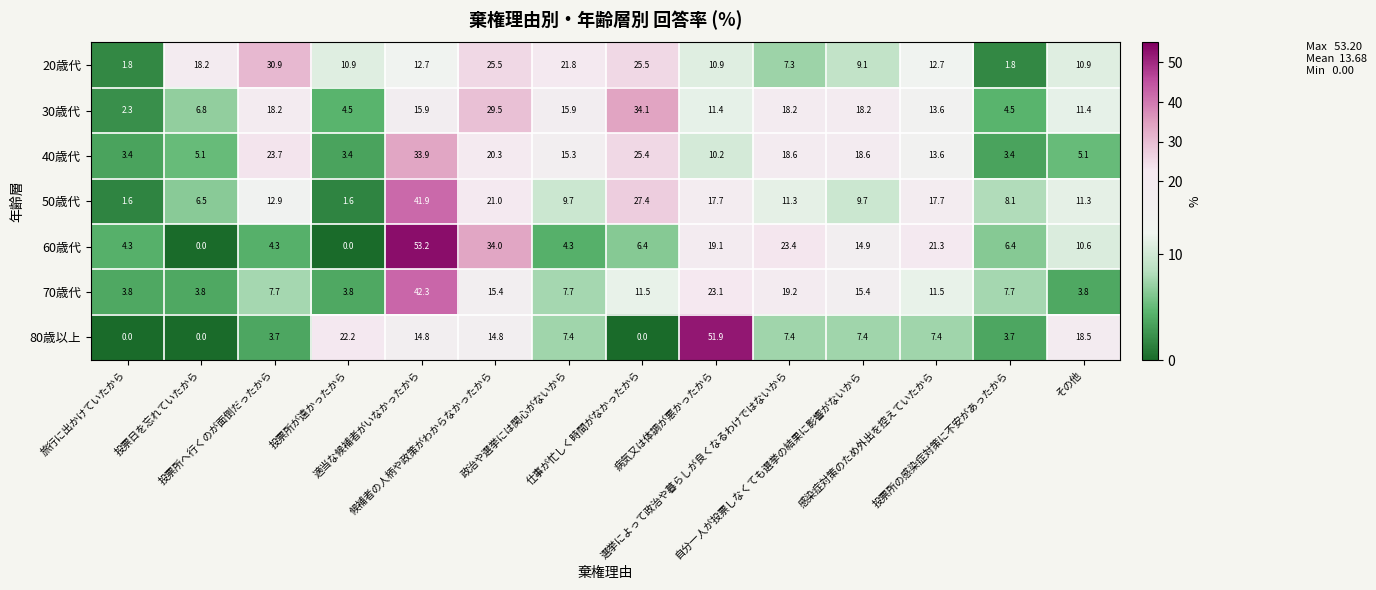

At how many categories does at least one series exceed 25?

5